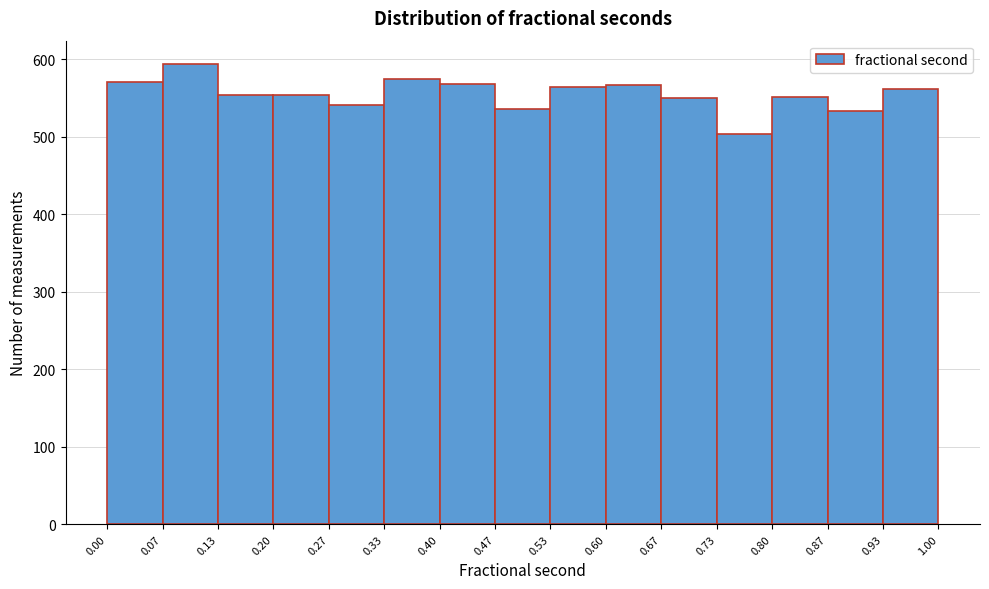

Which range on the x-axis has the tallest bar?

0.07 to 0.13